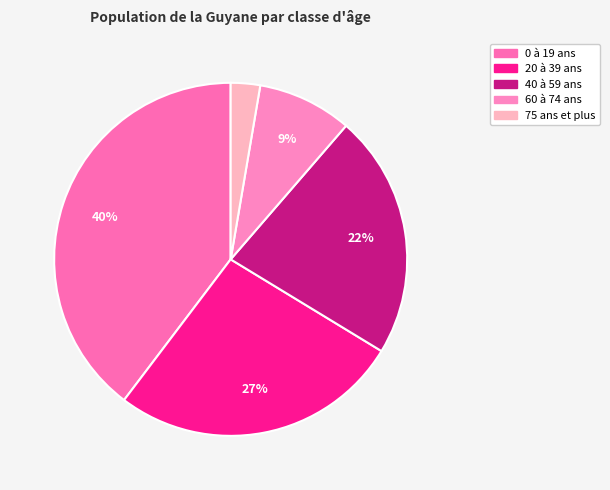

How many segments does this pie chart have?

5